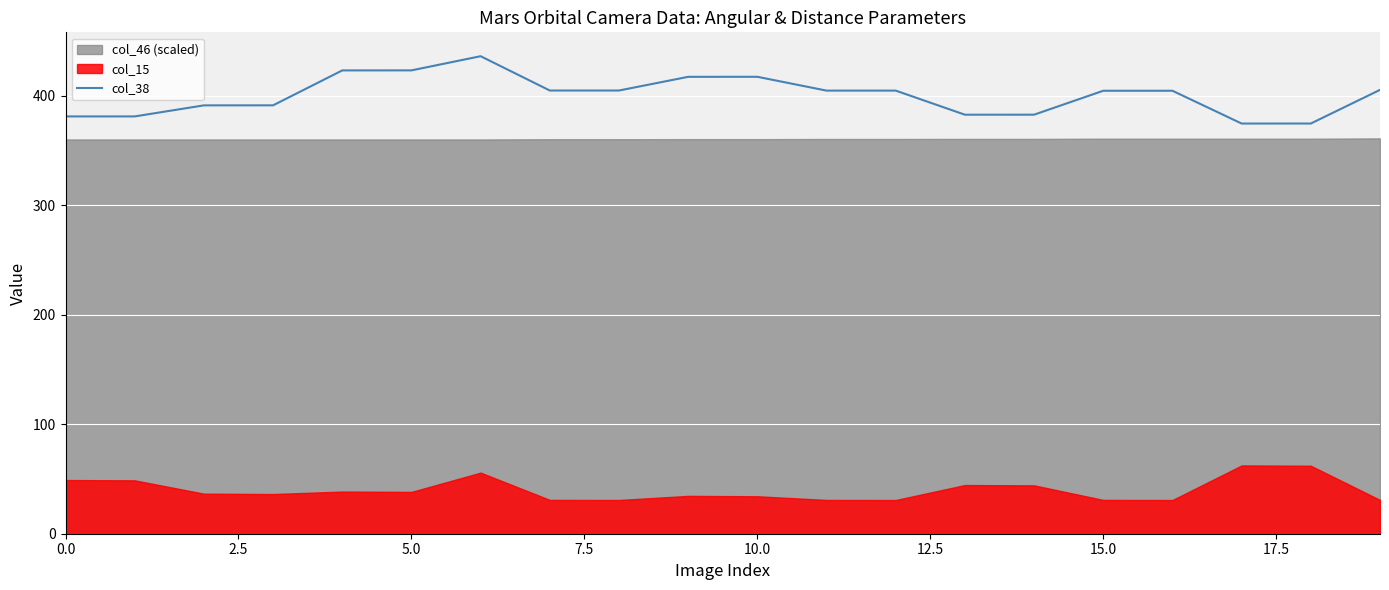

Reading left to right, list all the values displayed in this chart.

381.2	381.3	391.4	391.4	423.3	423.3	436.3	404.9	404.9	417.4	417.5	404.8	404.8	382.8	382.9	404.7	404.7	374.8	374.8	405.5